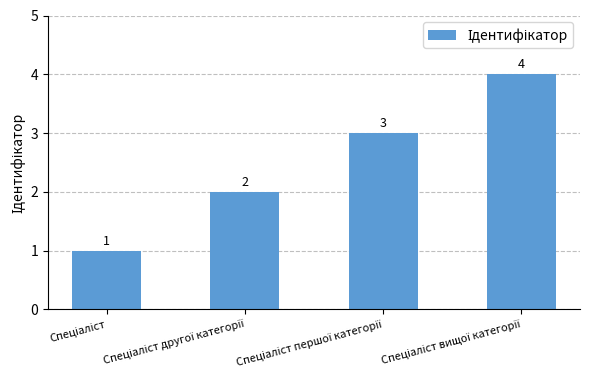

What is the greatest value displayed?

4